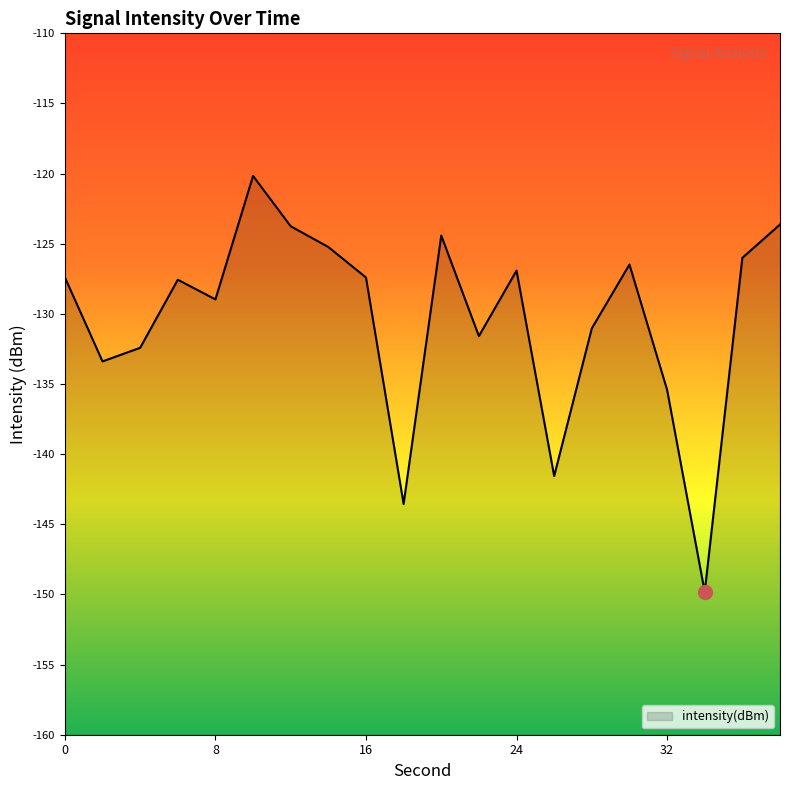

Reading left to right, list all the values displayed in this chart.

-127.4	-133.4	-132.4	-127.6	-129.0	-120.2	-123.8	-125.2	-127.4	-143.6	-124.4	-131.6	-126.9	-141.6	-131.0	-126.5	-135.4	-149.8	-126.0	-123.6